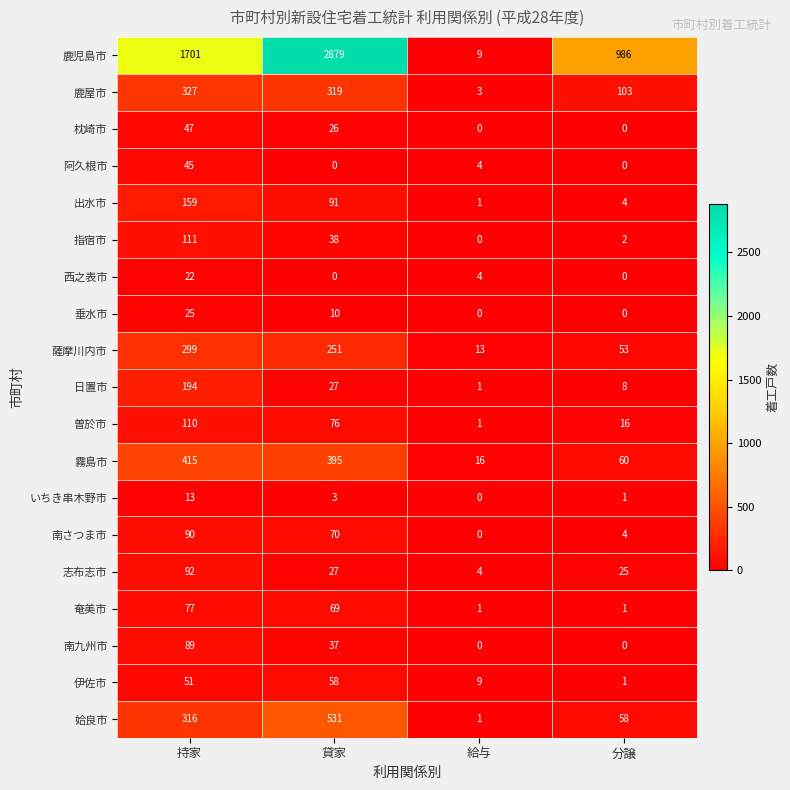

Which series has the largest total across all categories?

鹿児島市